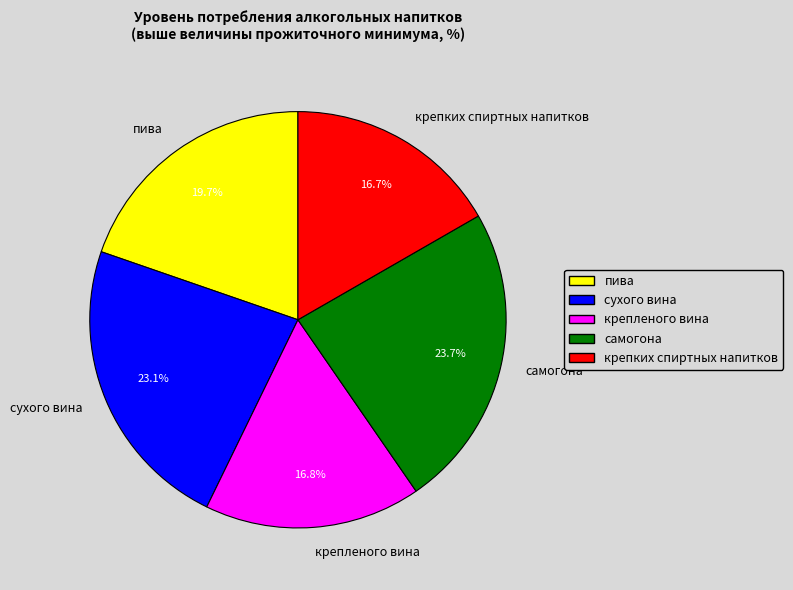

How many slices are in this pie chart?

5